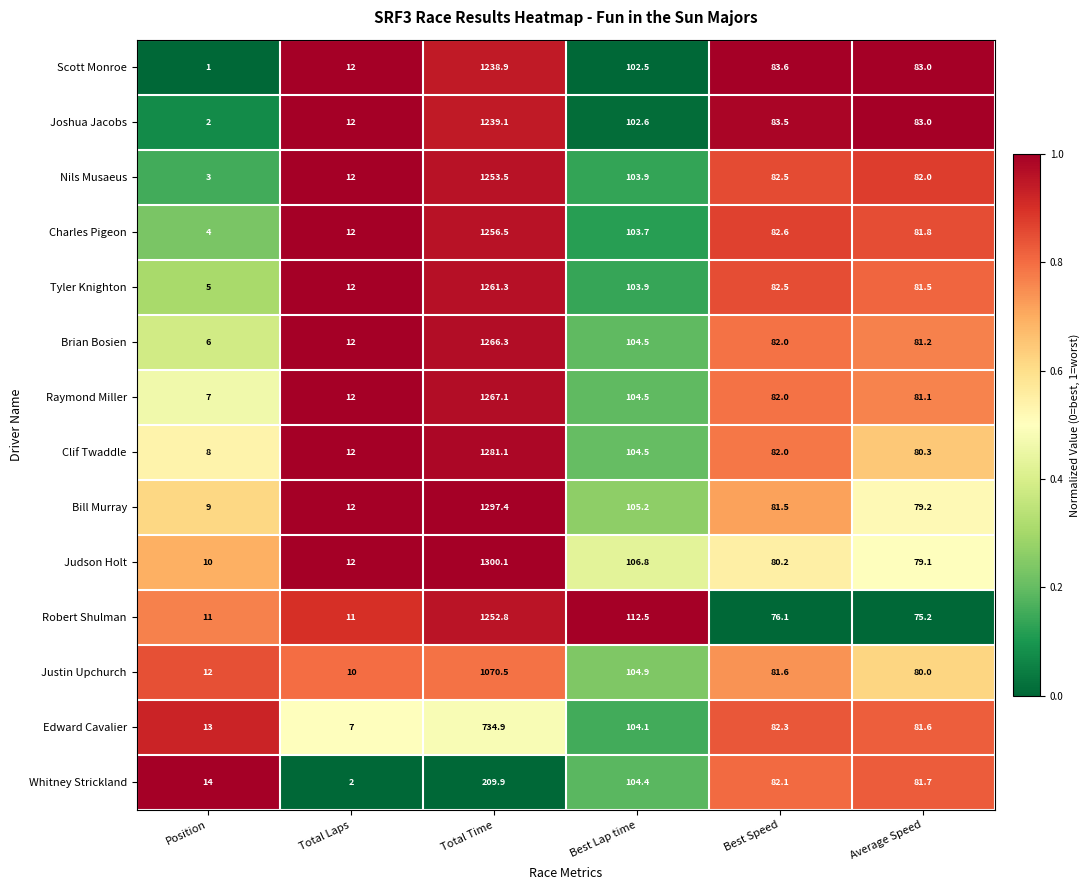

How many data points in Charles Pigeon are above 82?

3